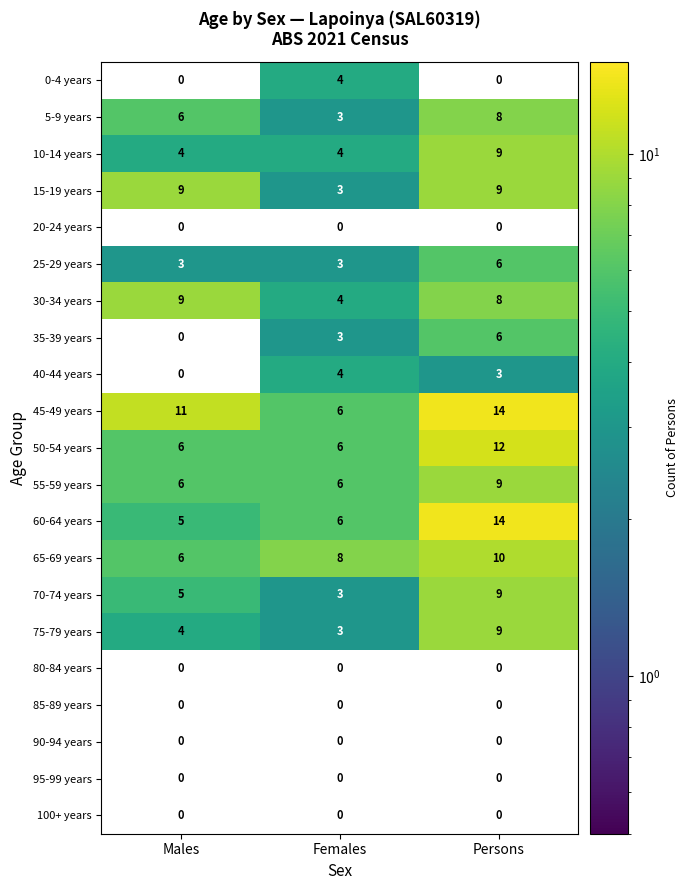

Which label corresponds to the largest value in the chart?

Persons